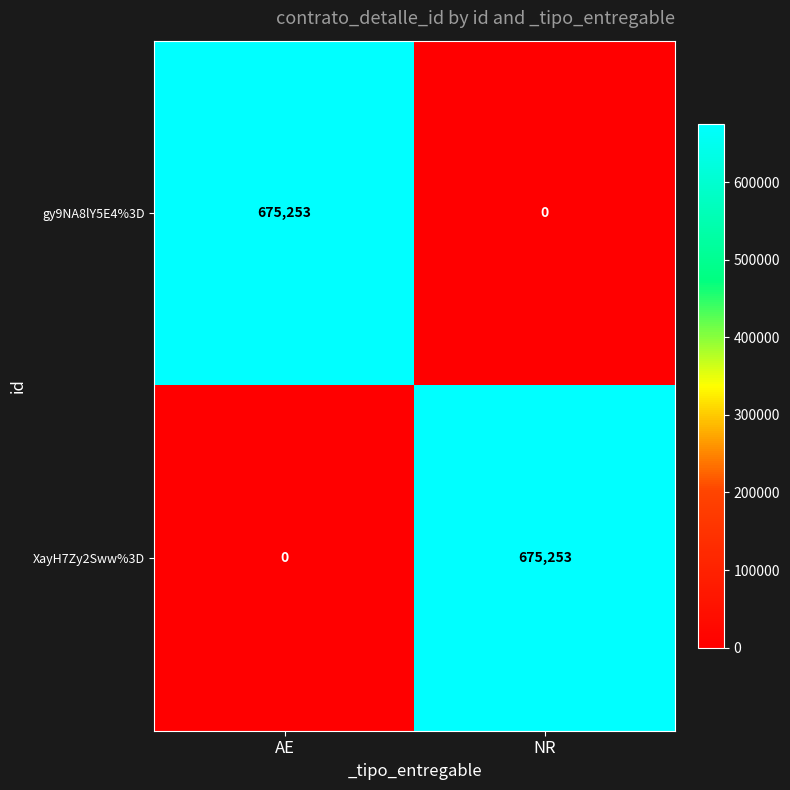

Reading left to right, list all the values displayed in this chart.

gy9NA8lY5E4%3D: 675253	0
XayH7Zy2Sww%3D: 0	675253